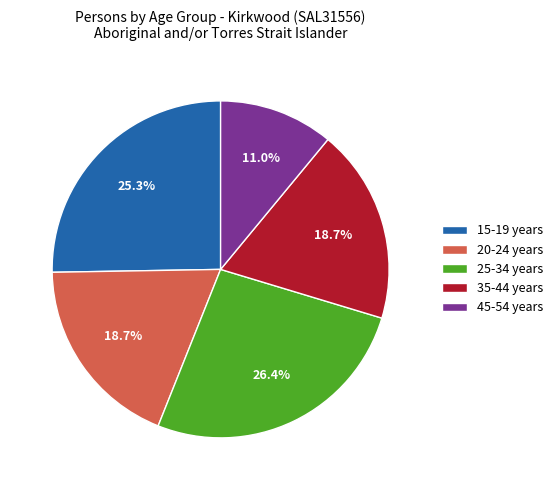

Which has a higher value, 25-34 years or 20-24 years?

25-34 years